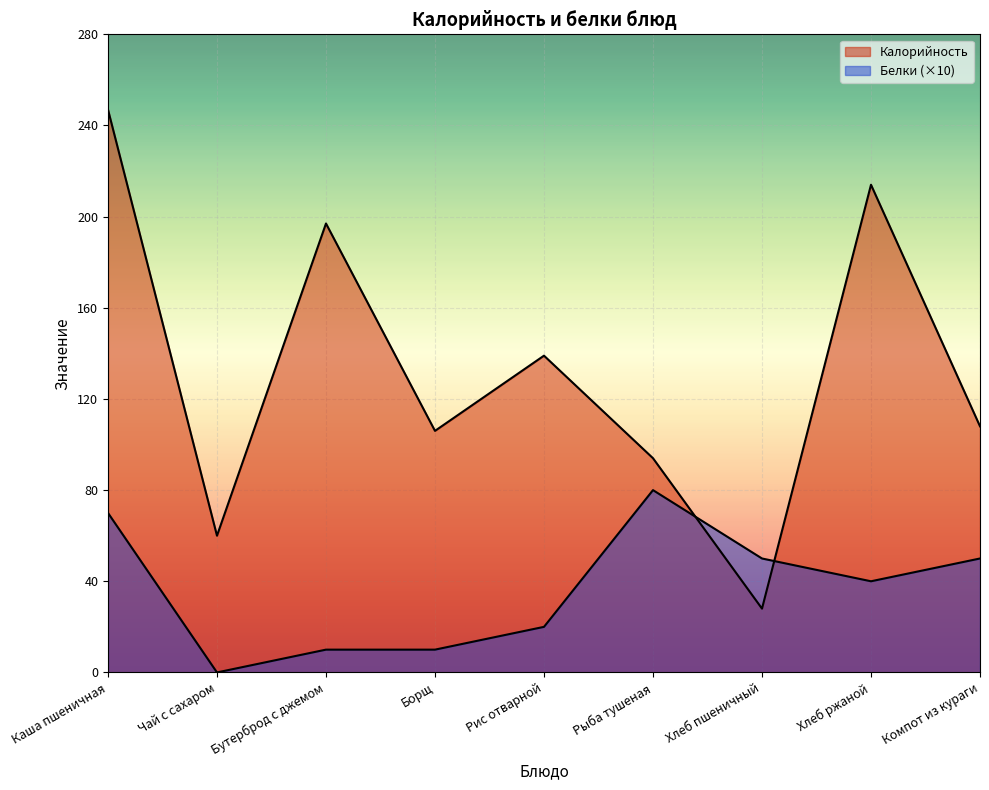

What is the total value across all series at Бутерброд с джемом?

207